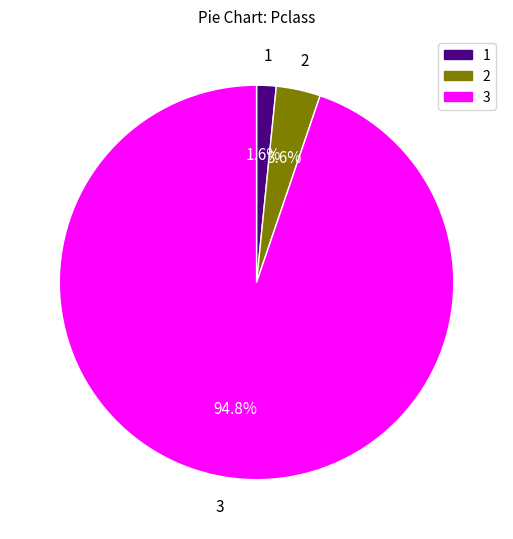

Rank the categories by value from lowest to highest.

1, 2, 3